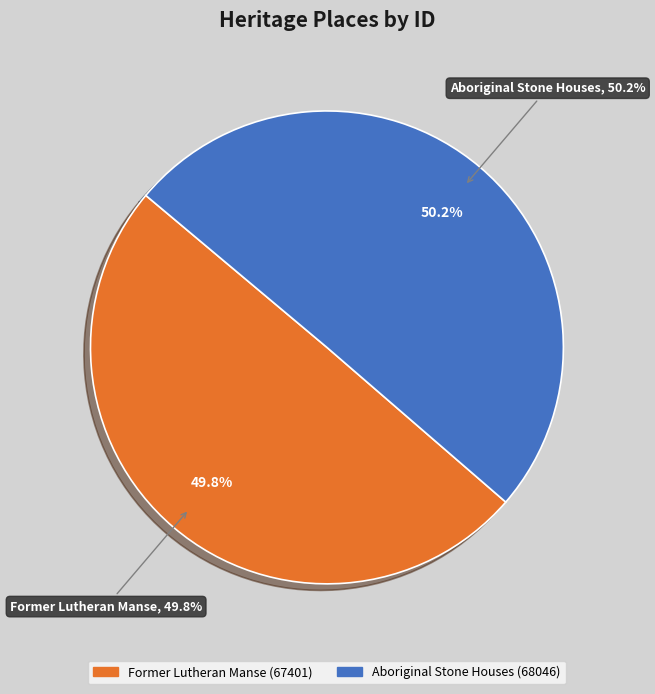

What is the smallest slice in the pie chart?

Former Lutheran Manse